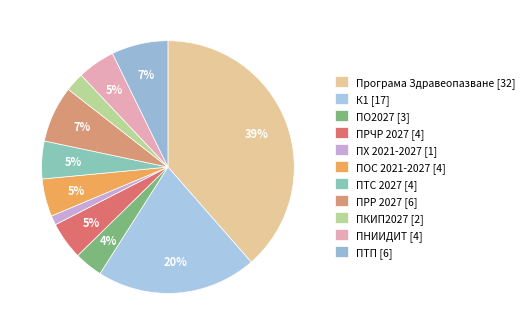

What is the change in value from ПКИП2027 to ПТП?

+4